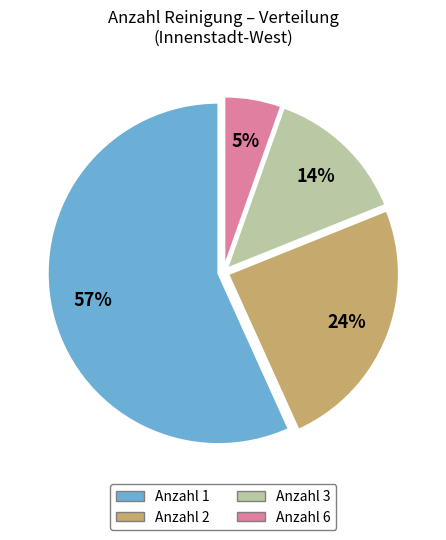

What percentage is the Anzahl 2 slice, to the nearest percent?

24%